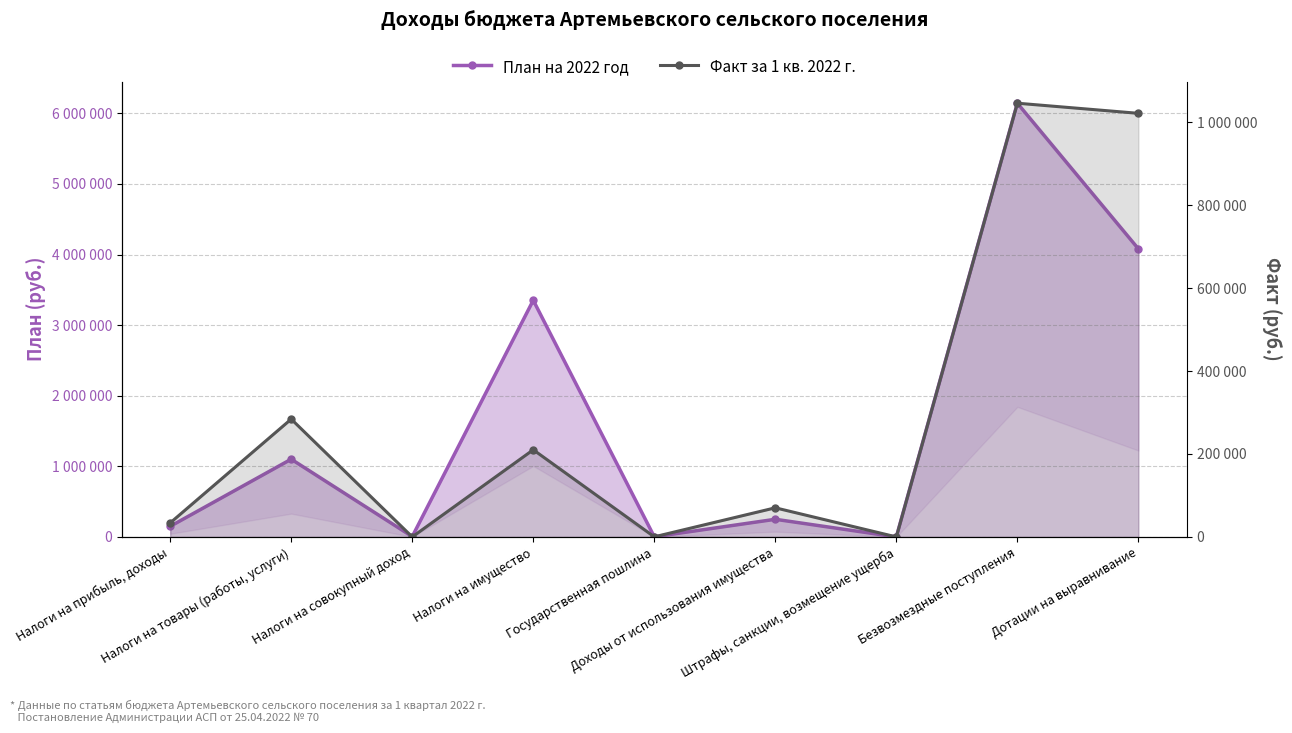

What is the value of the Факт за 1 кв. 2022 г. point at the 5th from the left?

230.0